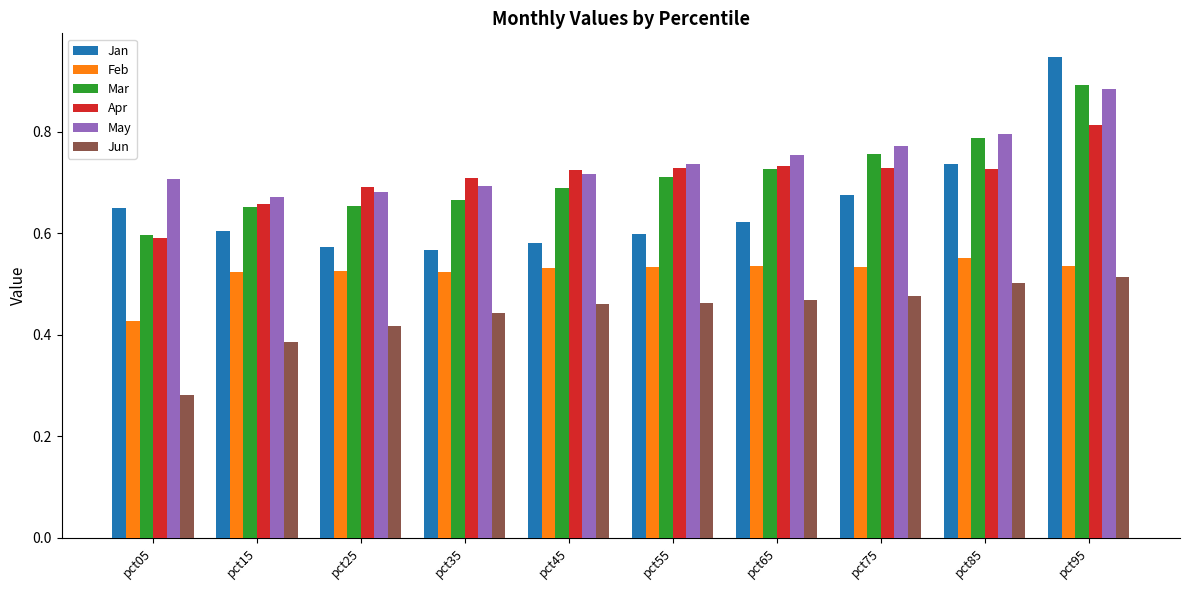

True or false: Feb has a value of 0.7 at pct05.

False